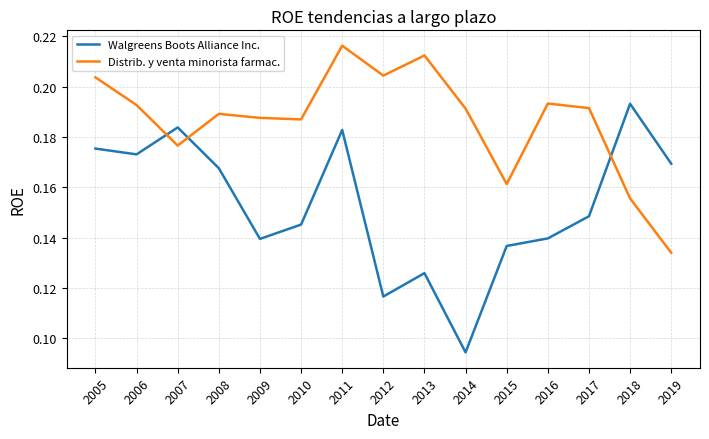

Which category has the highest value across all series?

2011